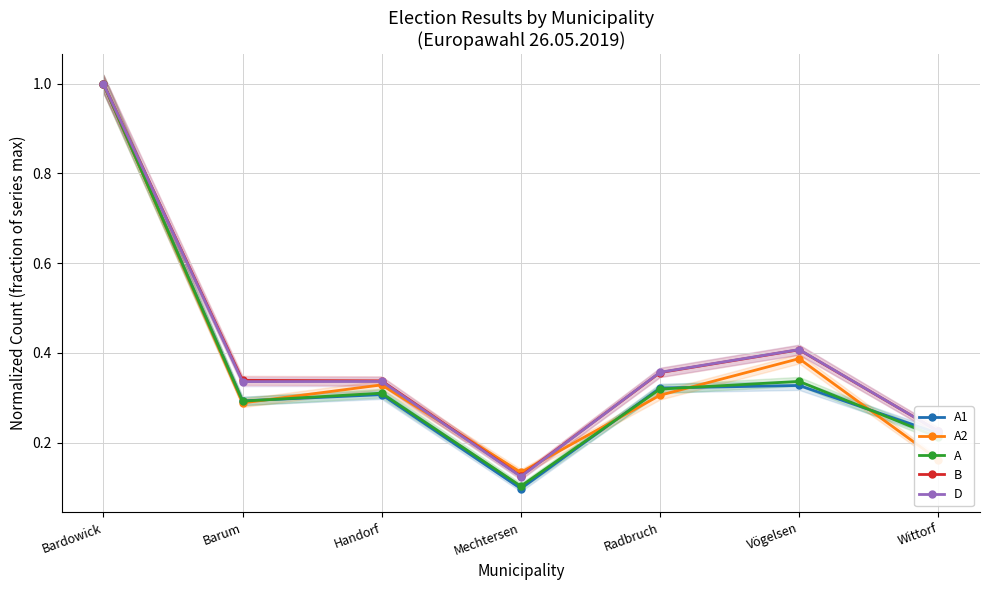

At which label is A1 closest to 0?

Mechtersen